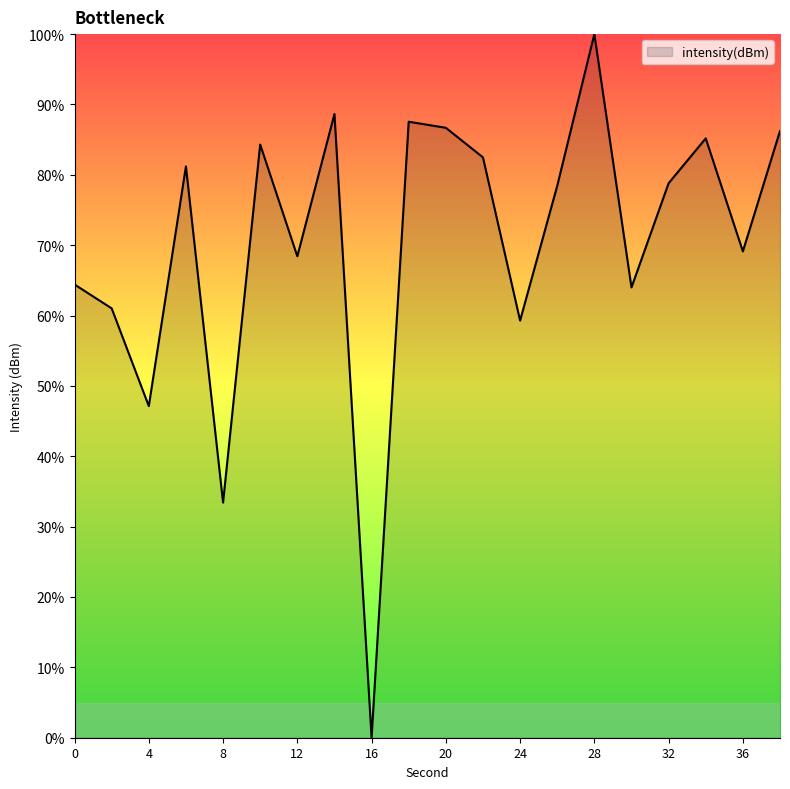

What is the difference between the maximum and minimum values?

100.0